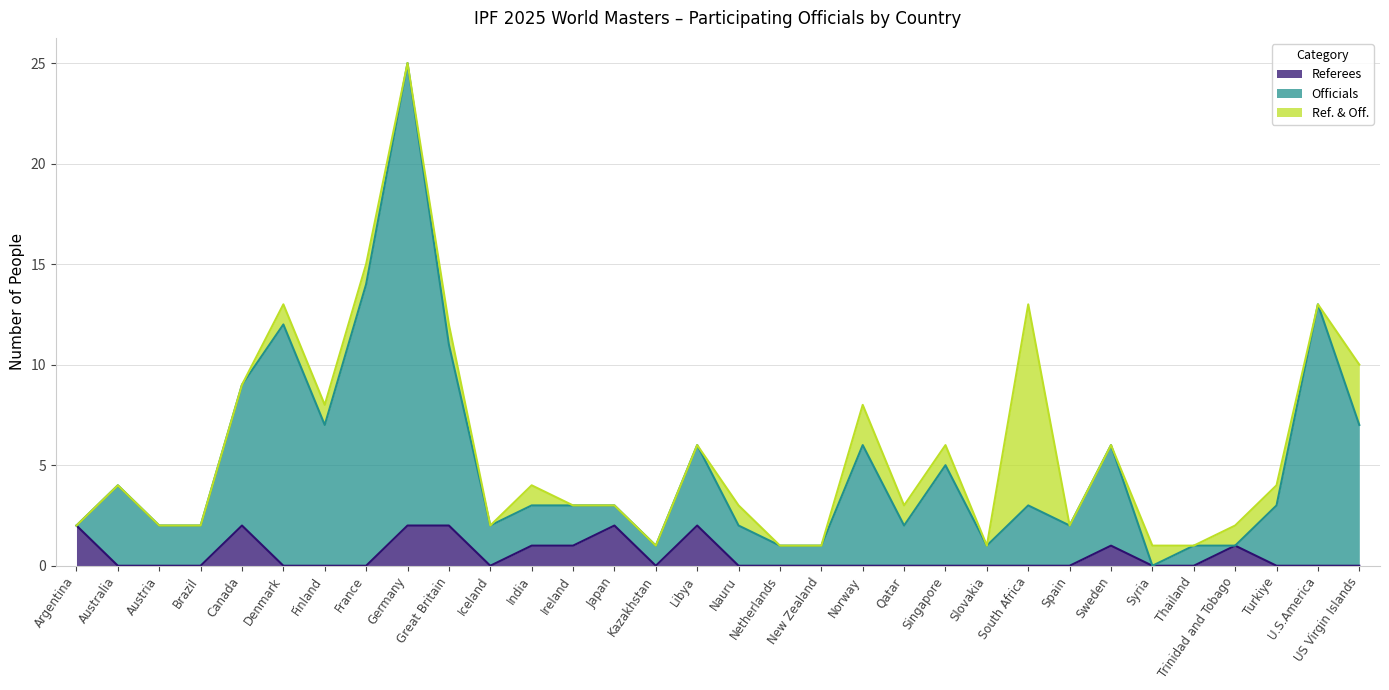

True or false: Referees has a value of 1 at Syria.

False